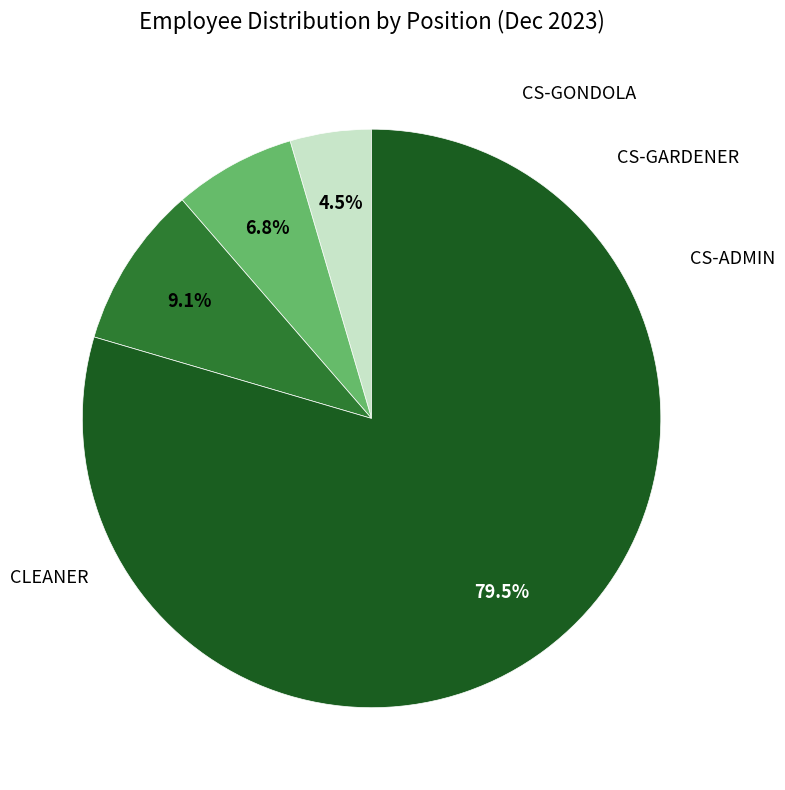

How many segments does this pie chart have?

4